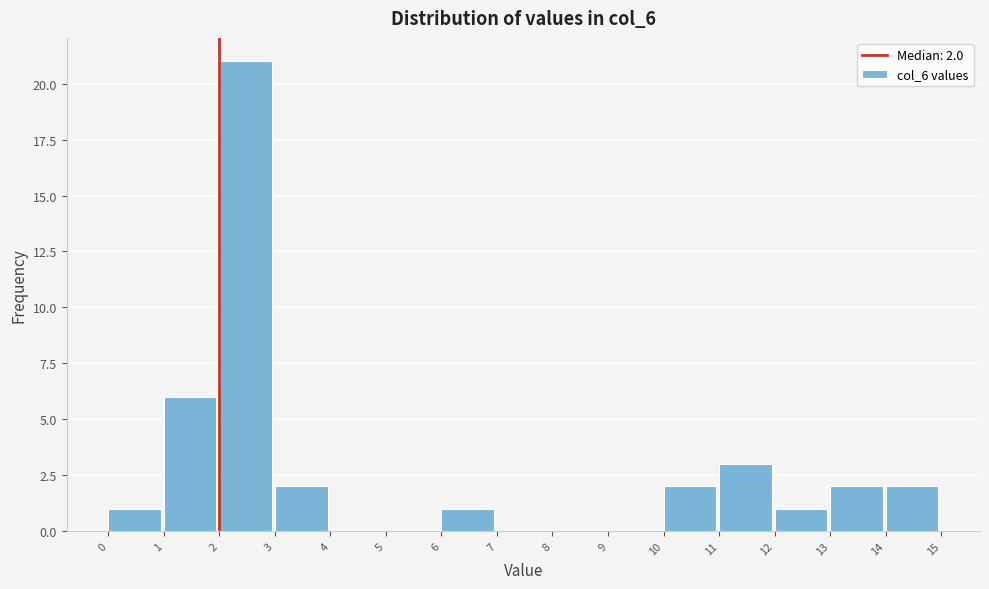

Which range on the x-axis has the tallest bar?

2 to 3